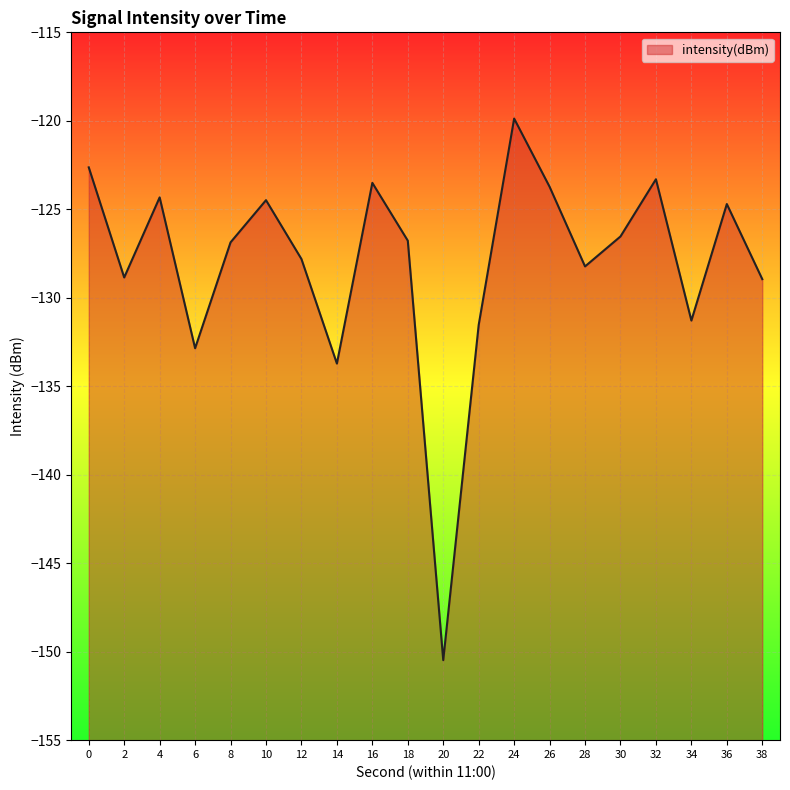

Which label corresponds to the smallest value in the chart?

20